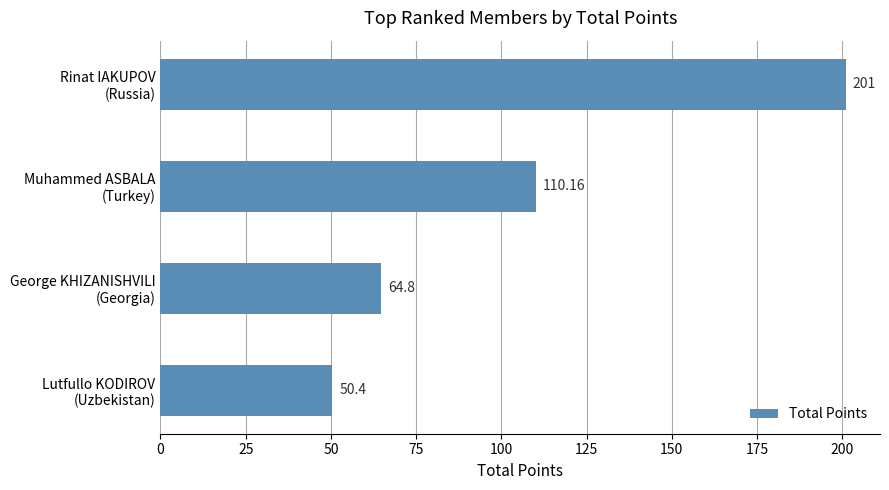

How many bars are there in total?

4